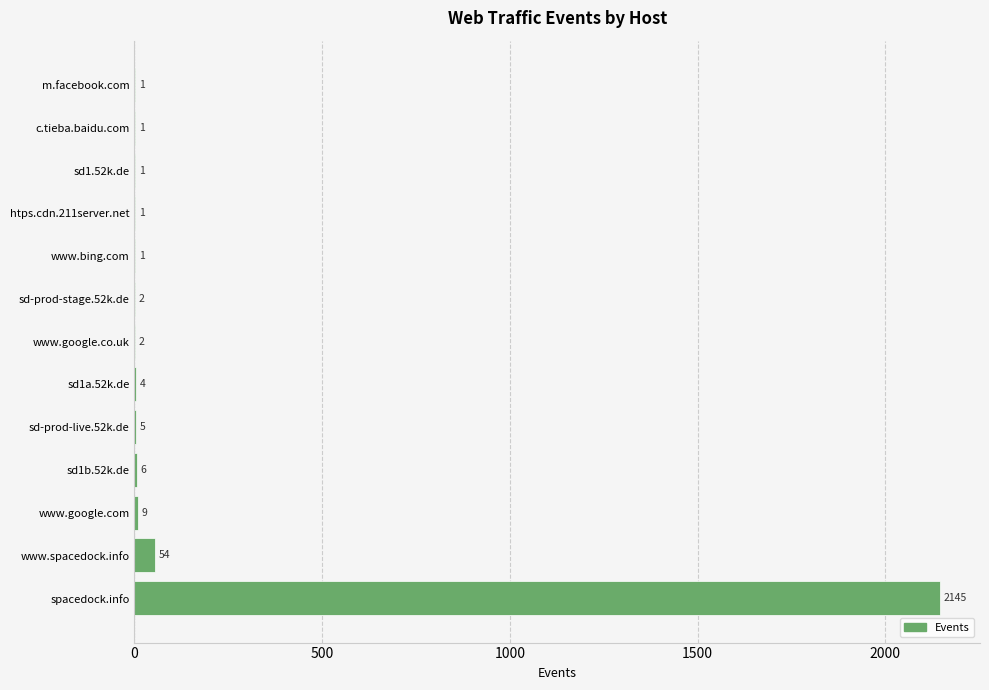

Is it true that the value at www.google.com is 9?

True